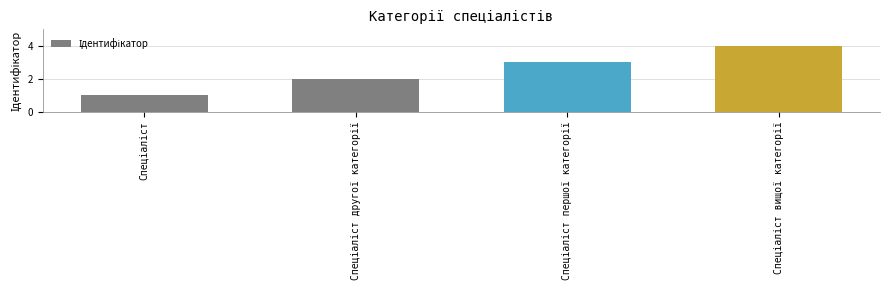

What is the difference between the maximum and minimum values?

3